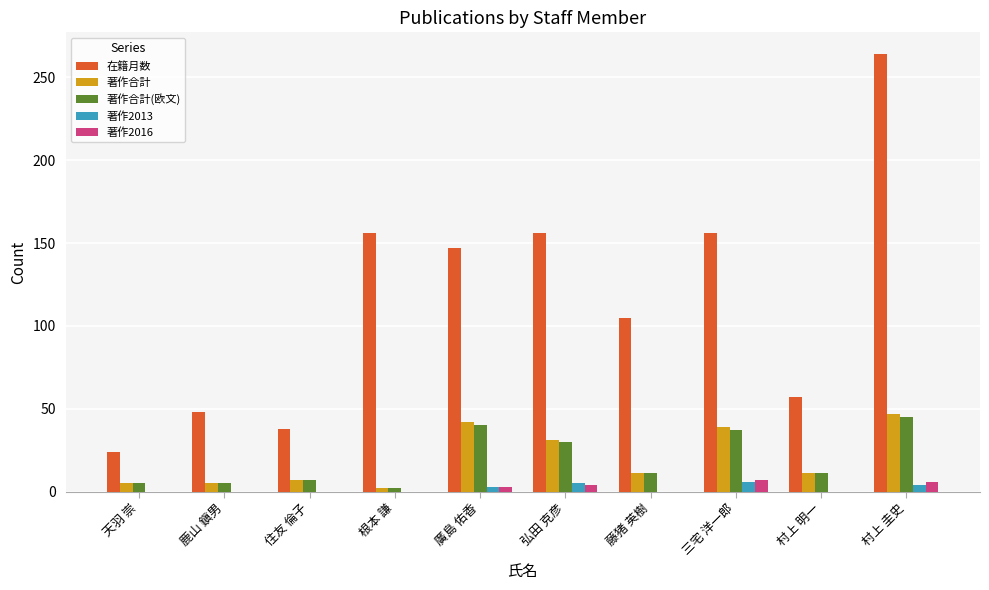

The value of 著作合計 at 廣島 佑香 is 70. True or false?

False